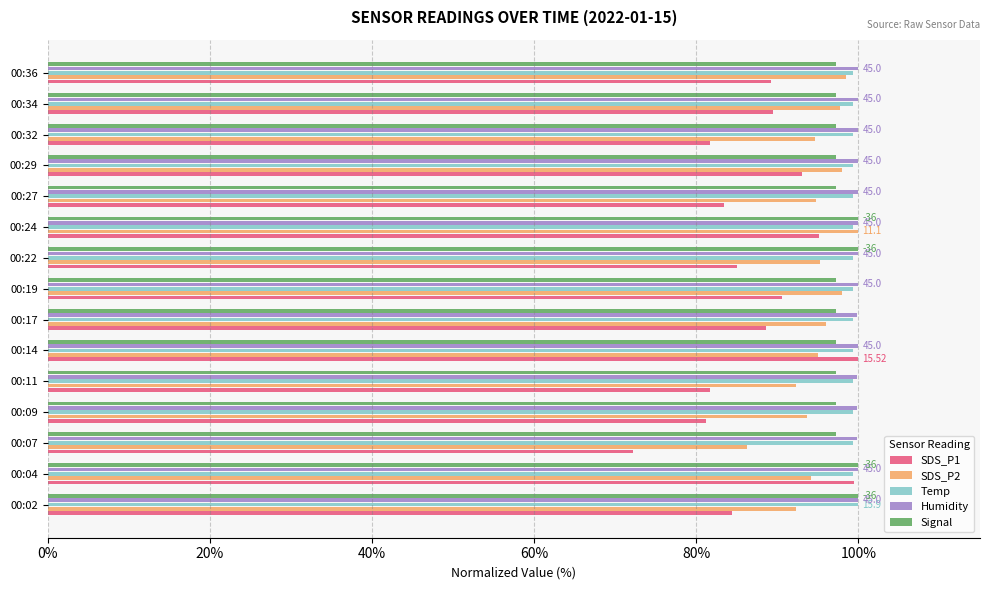

Which series has the widest spread of values?

SDS_P1